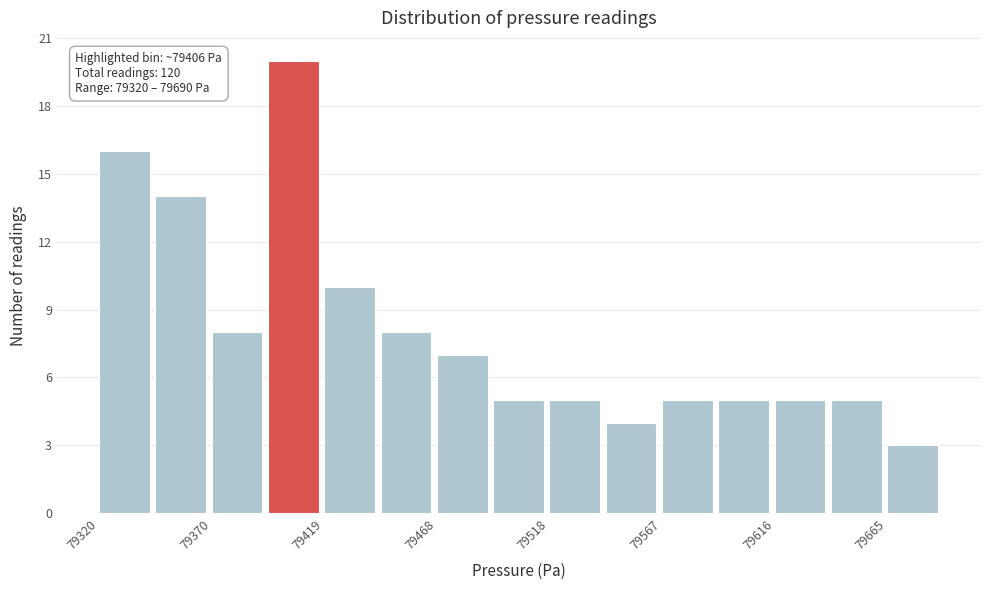

Which range on the x-axis has the tallest bar?

79395 to 79420